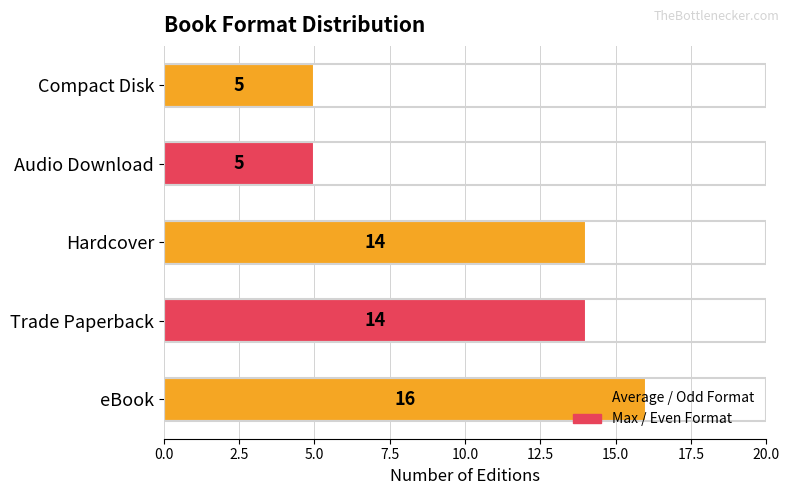

What is the change in value from eBook to Compact Disk?

-11